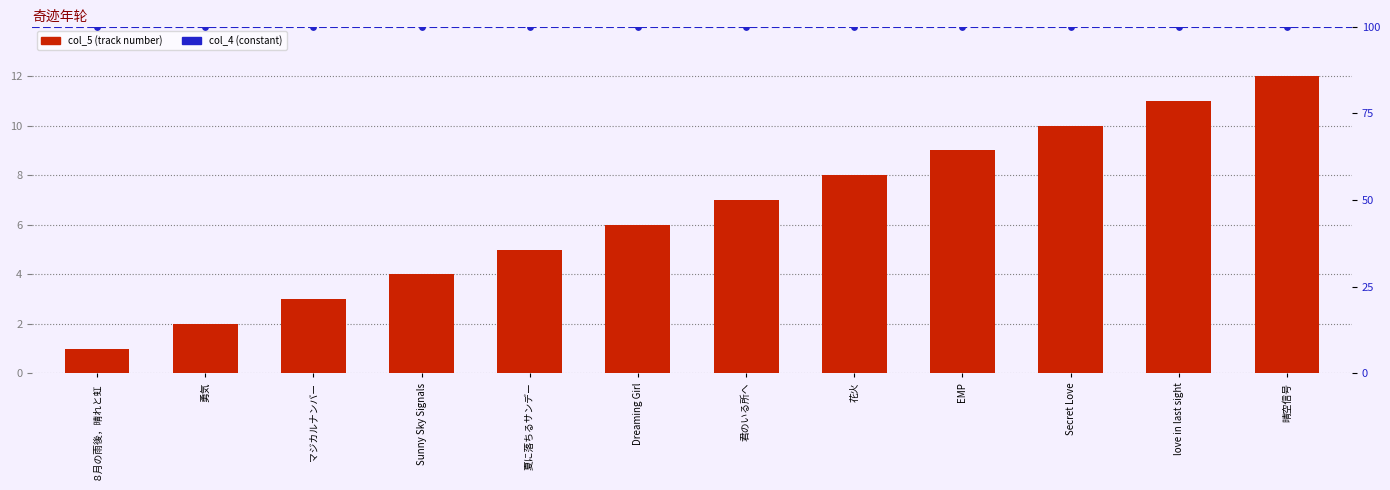

What is the change in value from 勇気 to Dreaming Girl?

+4